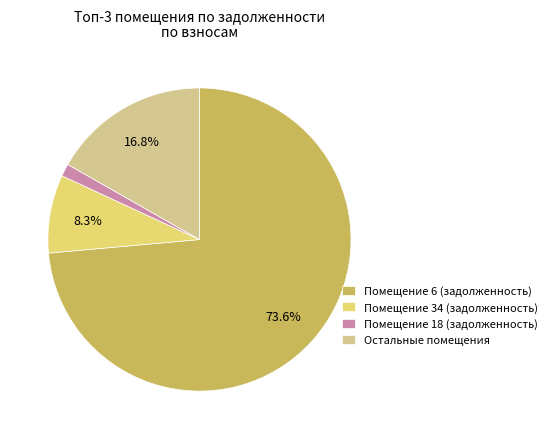

Is there any slice that represents more than half of the pie?

Yes